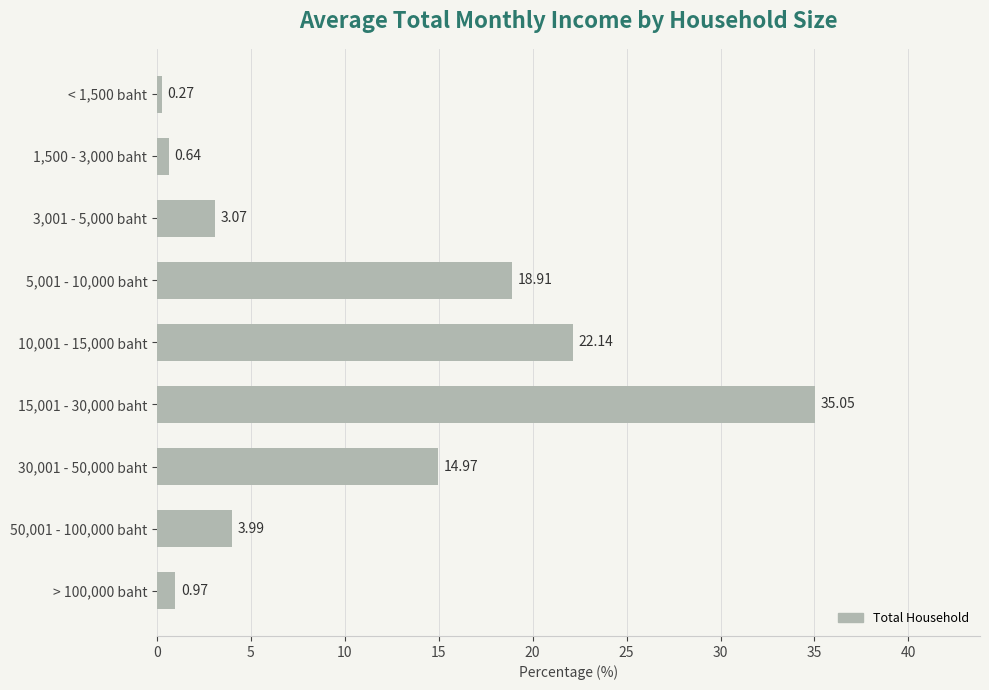

Which has a higher value, 3,001 - 5,000 baht or 1,500 - 3,000 baht?

3,001 - 5,000 baht